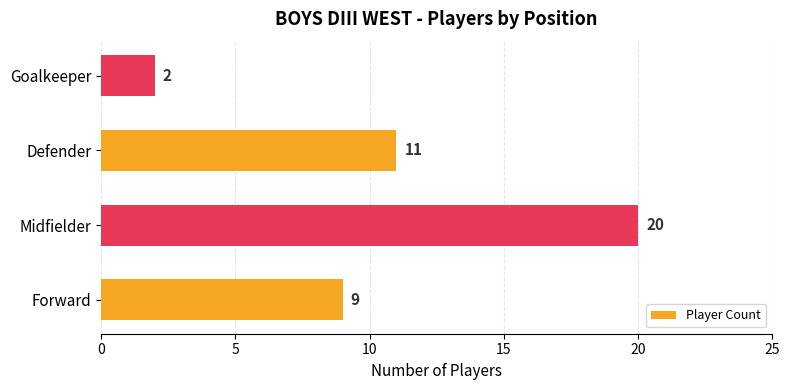

How many bars are there in total?

4